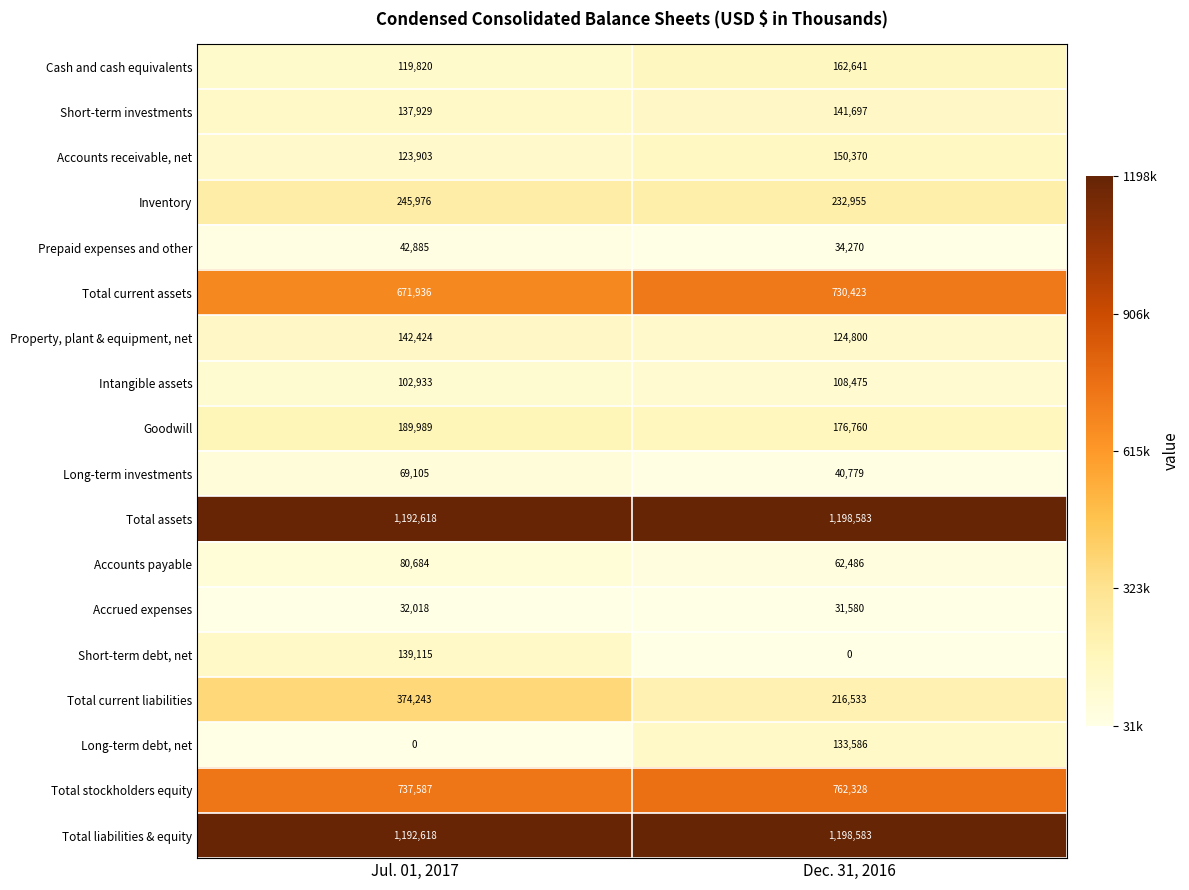

What is the average value of the Prepaid expenses and other series?

38578